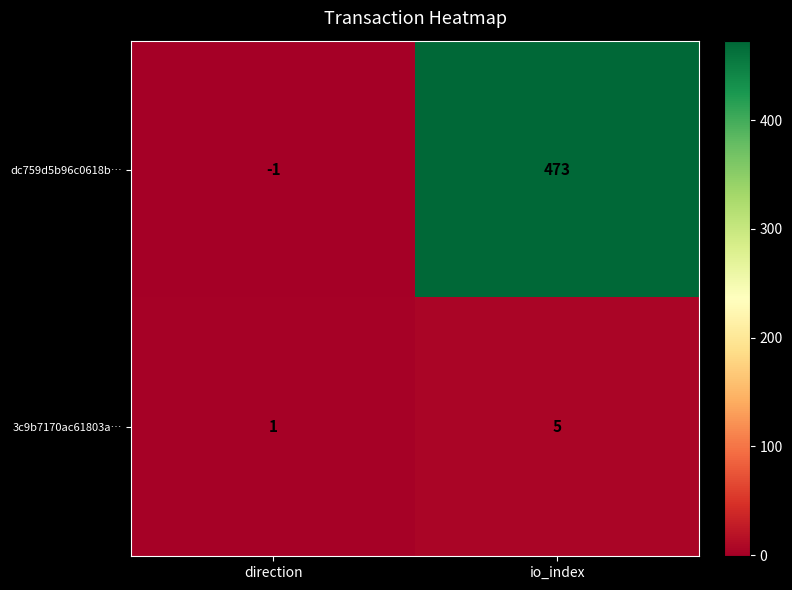

Reading right to left, extract all data points from this chart.

dc759d5b96c0618b…: 473	-1
3c9b7170ac61803a…: 5	1